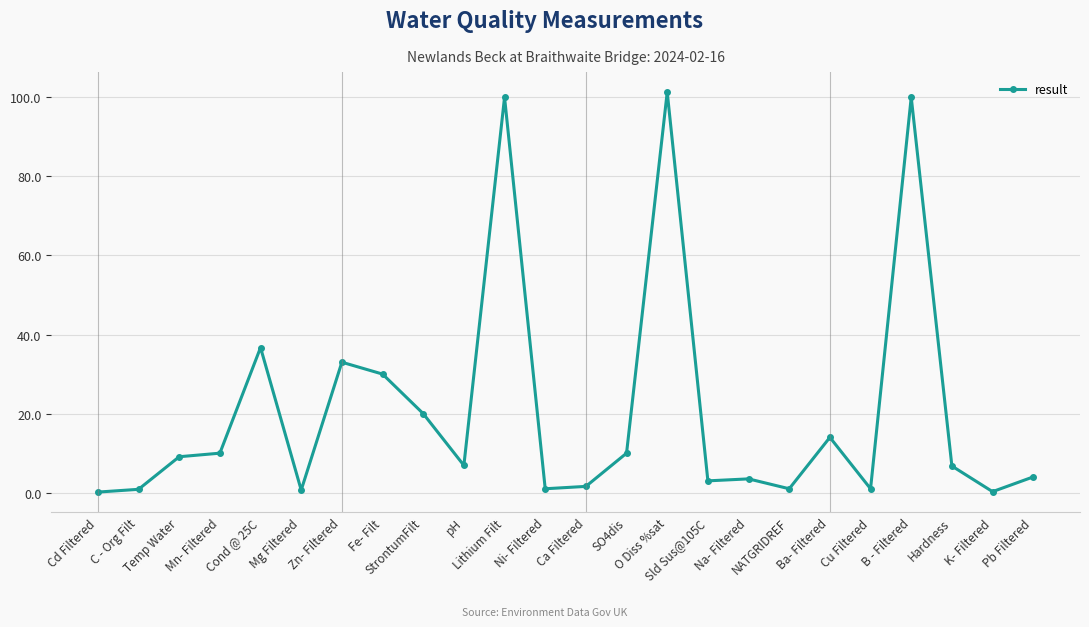

What is the maximum value shown in the chart?

101.3